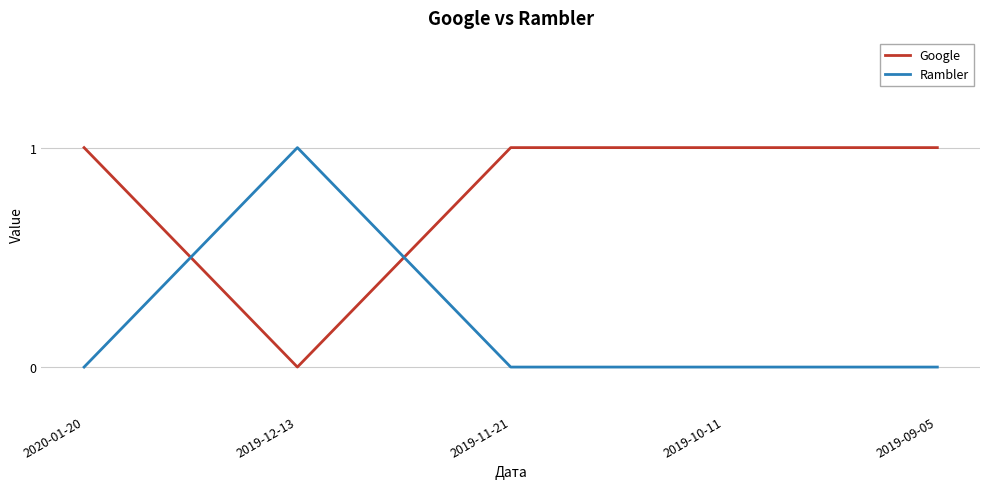

How many series are shown in this chart?

2